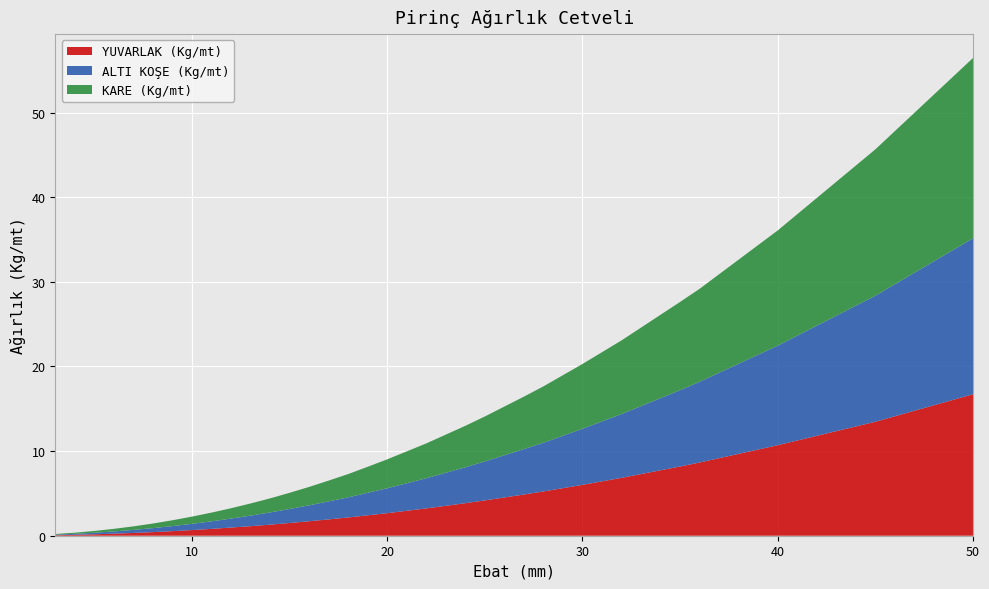

Reading left to right, transcribe all the data shown in this chart.

YUVARLAK (Kg/mt): 0.1	0.1	0.2	0.2	0.3	0.4	0.5	0.7	0.8	1.0	1.1	1.3	1.5	1.7	1.9	2.2	2.4	2.7	3.2	3.8	4.2	4.9	5.2	6.0	6.8	8.2	8.7	10.7	13.5	16.7
ALTI KOŞE (Kg/mt): 0.1	0.1	0.2	0.3	0.4	0.5	0.6	0.7	0.9	1.1	1.2	1.4	1.7	1.9	2.1	2.4	2.7	2.9	3.6	4.2	4.6	5.4	5.8	6.6	7.5	9.0	9.5	11.8	14.9	18.4
KARE (Kg/mt): 0.1	0.1	0.2	0.3	0.4	0.5	0.7	0.9	1.0	1.2	1.4	1.7	1.9	2.2	2.5	2.8	3.1	3.4	4.1	4.9	5.3	6.2	6.7	7.7	8.7	10.4	11.0	13.6	17.3	21.3